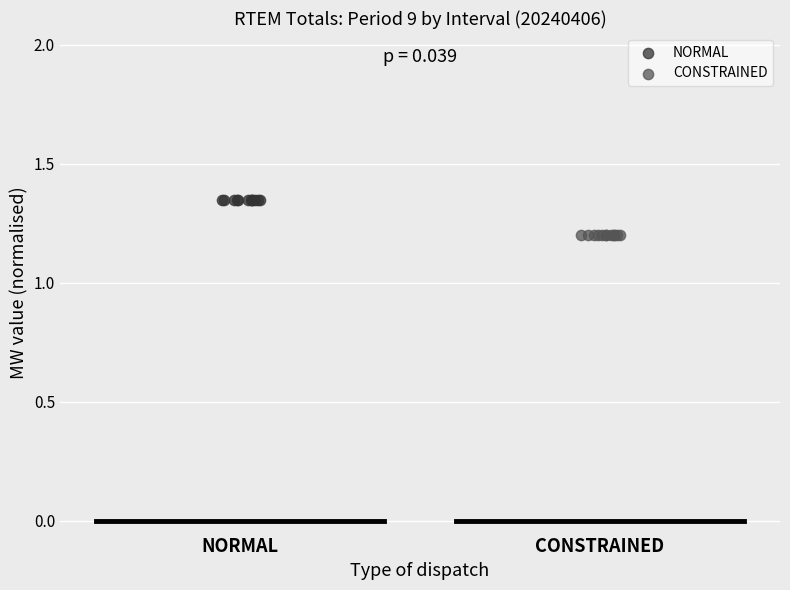

Which series reaches the minimum Y coordinate?

CONSTRAINED